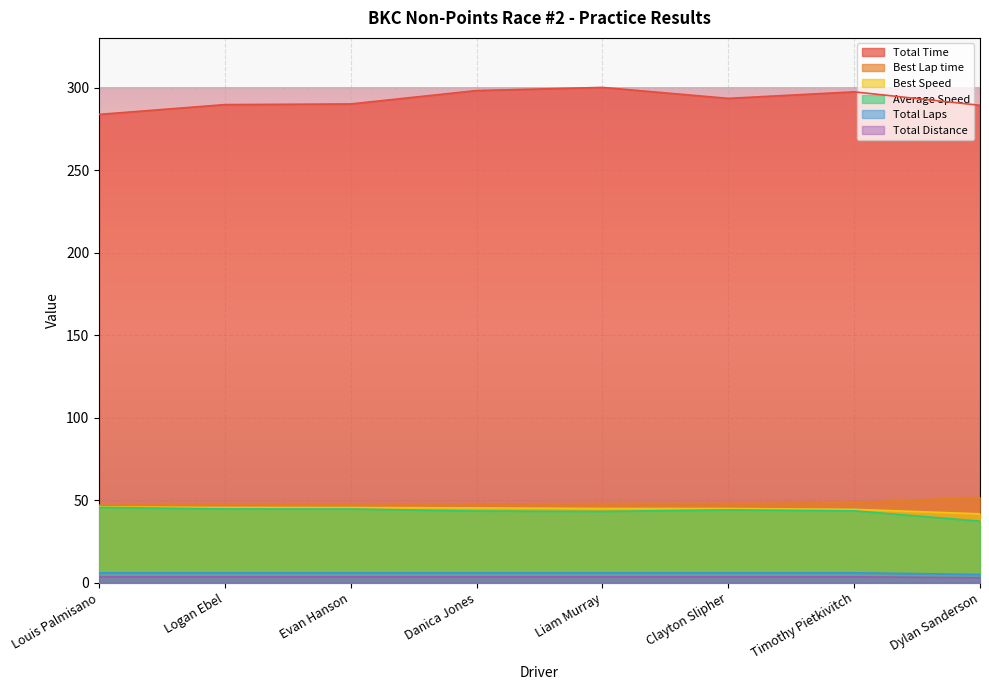

Which series changed the most between Evan Hanson and Clayton Slipher?

Total Time